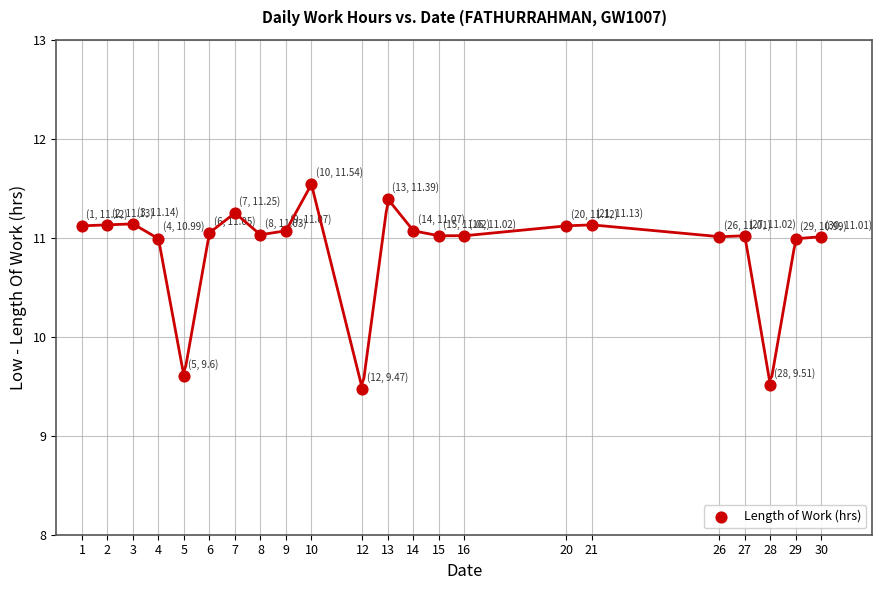

What Y value in the scatter plot is closest to 10?

9.6